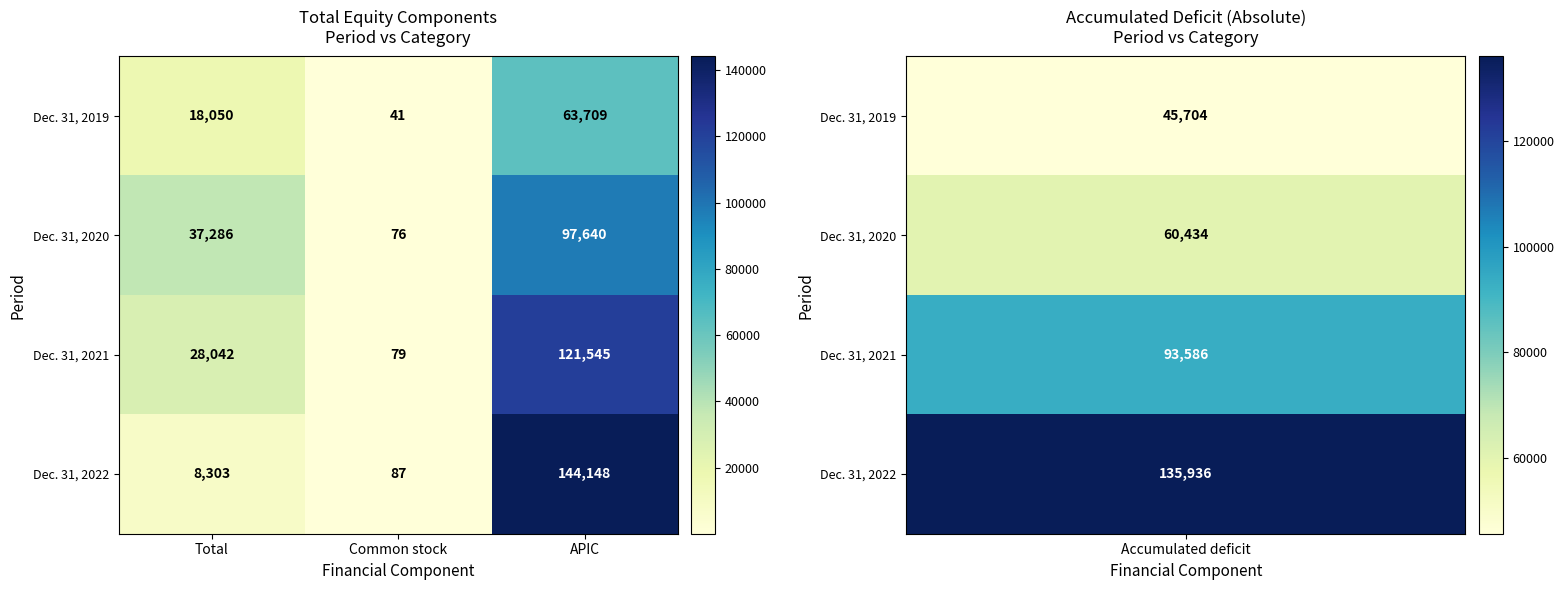

What is the smallest value displayed?

41